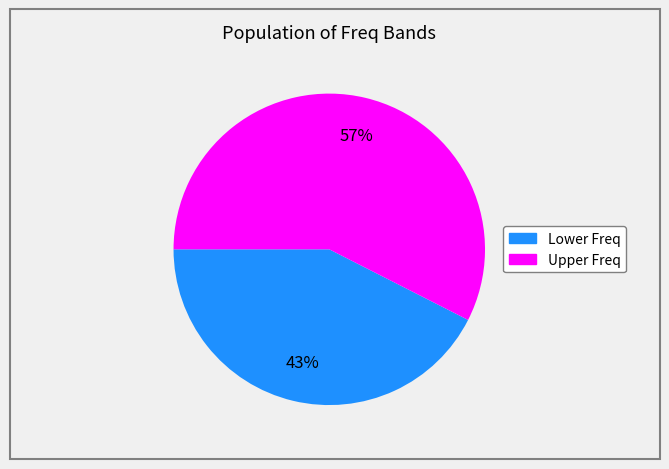

To the nearest percent, what is the average slice percentage?

50%